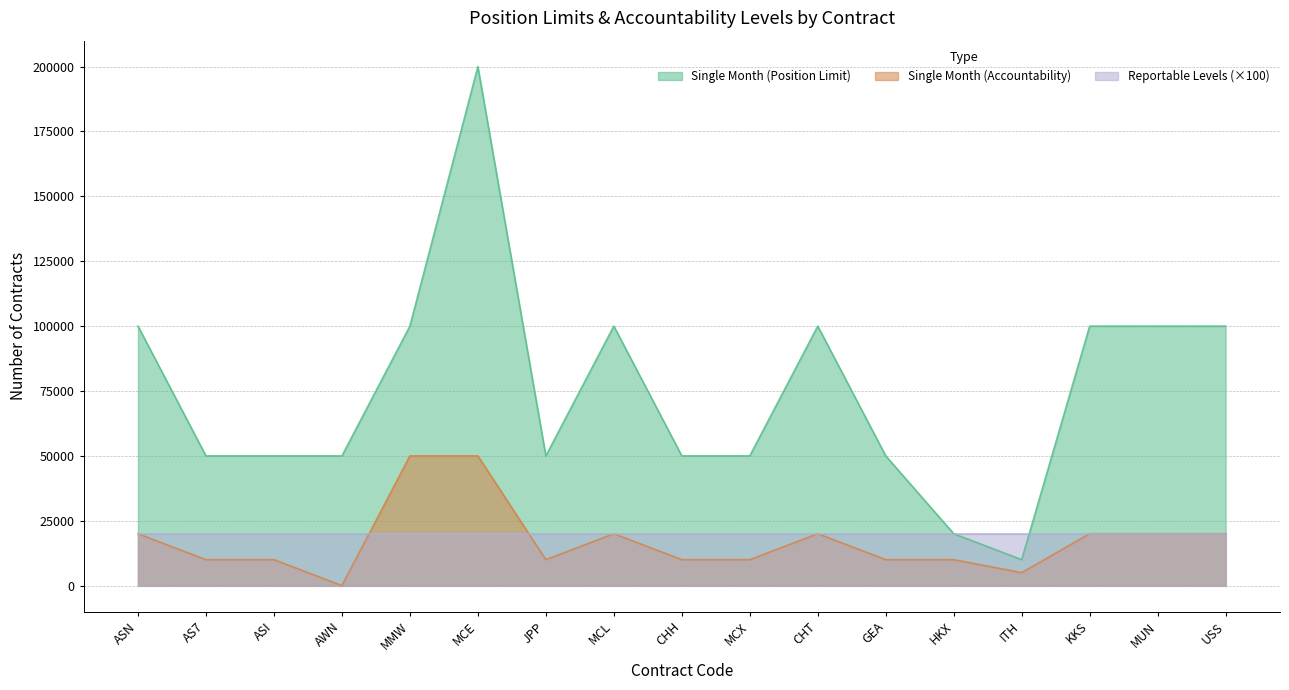

What is the label of the 5th point from the right?

HKX